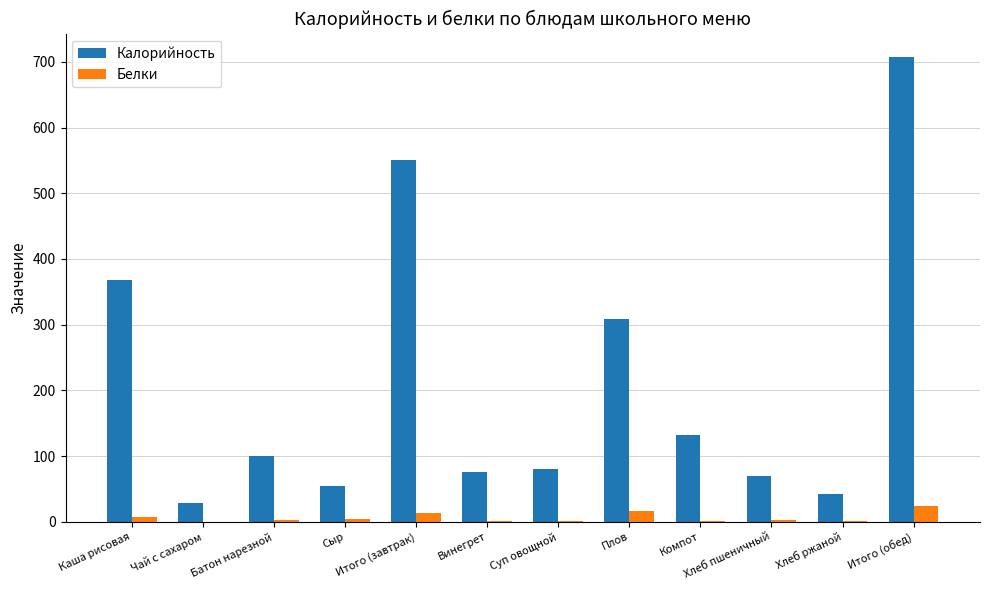

What is the maximum value for Белки?

23.7